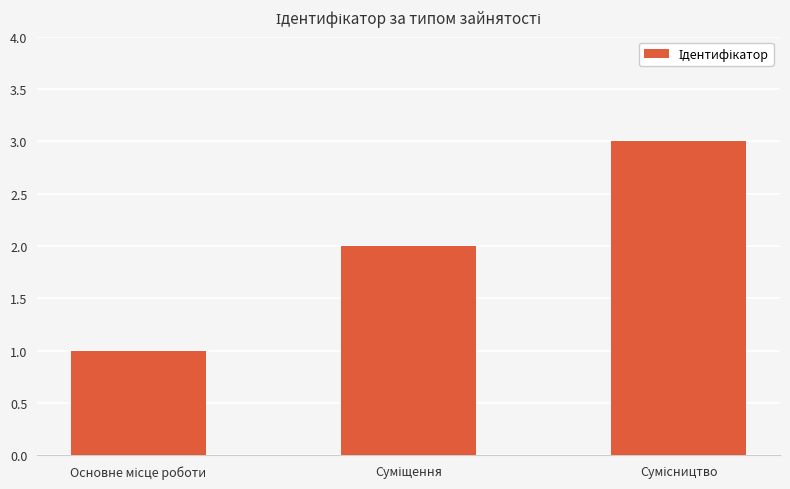

How many bars are there in total?

3